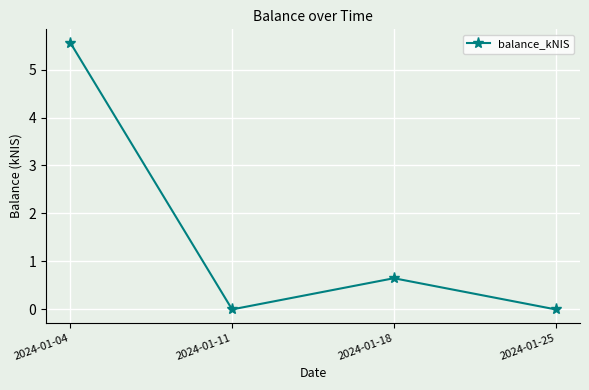

Is it true that the value at 2024-01-18 is 0.1?

False